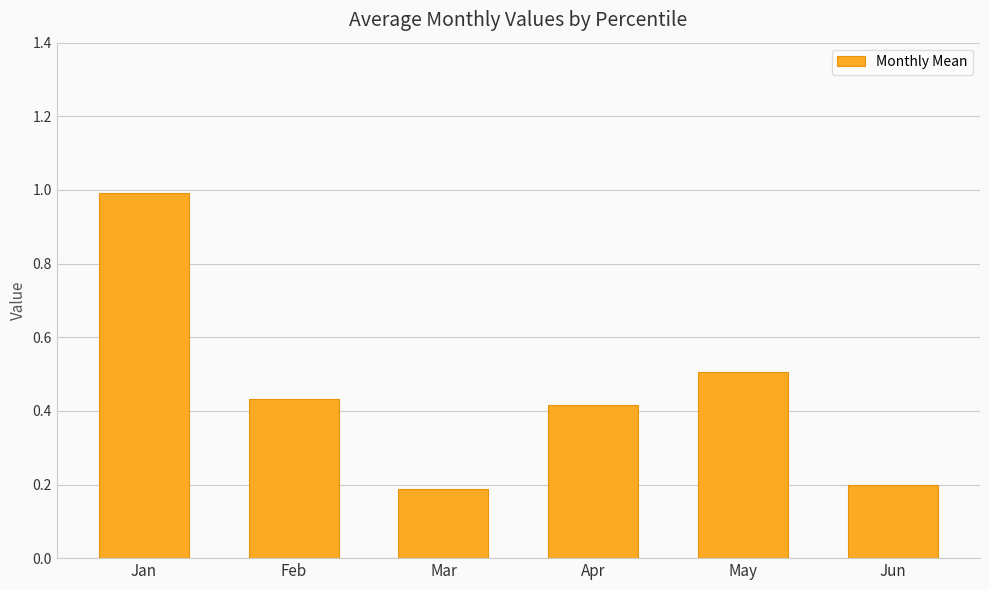

Which label corresponds to the largest value in the chart?

Jan